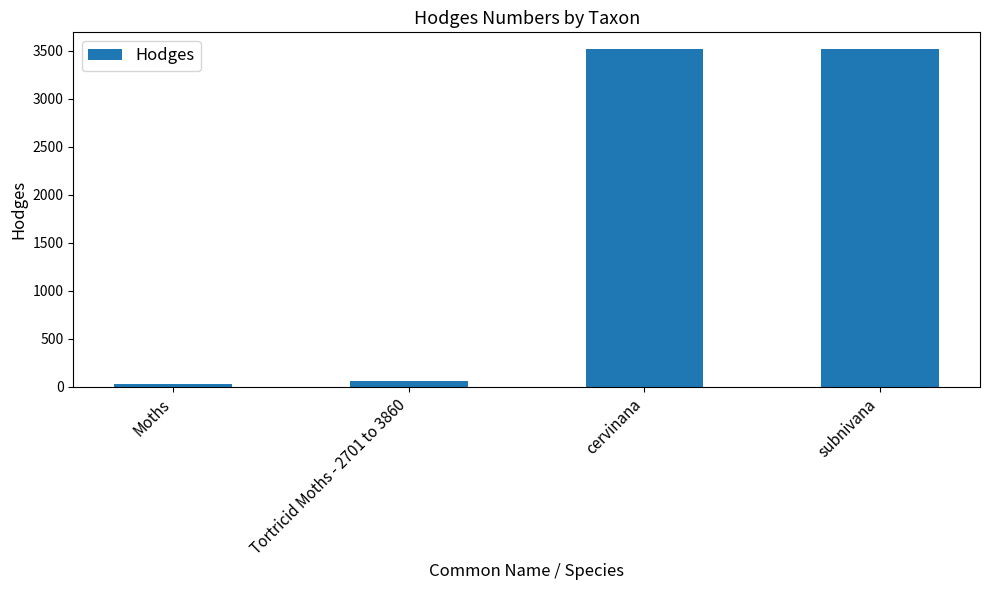

The value at cervinana is 3514.0. True or false?

True